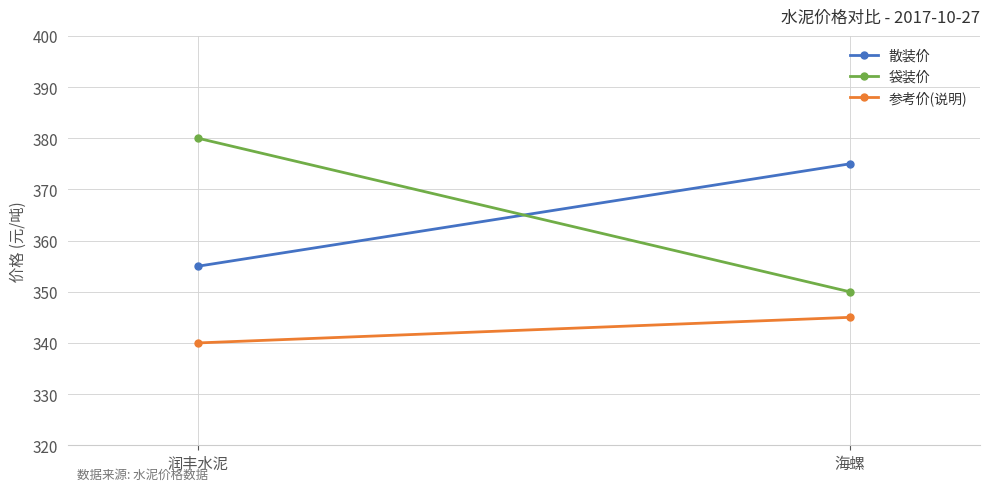

What is the label of the 1st point from the right?

海螺